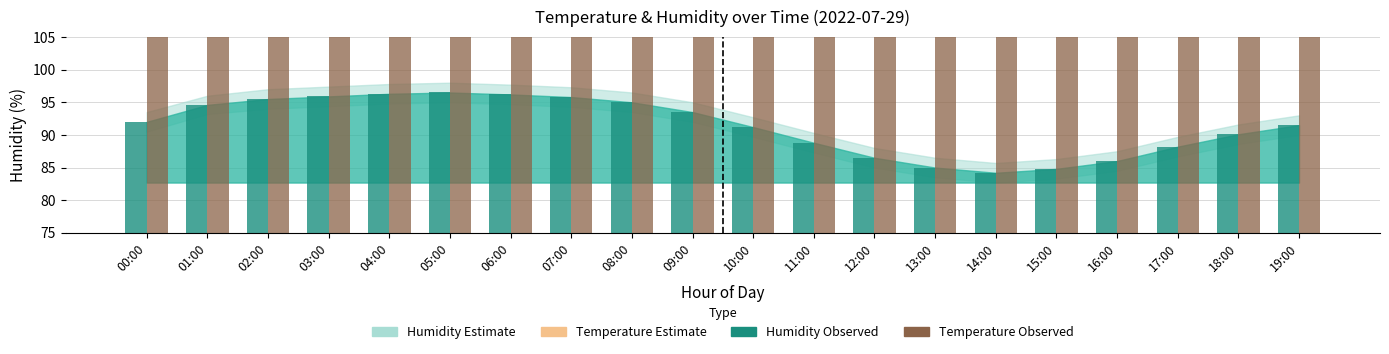

What is the average value of the Temperature (observed) series?

162.0